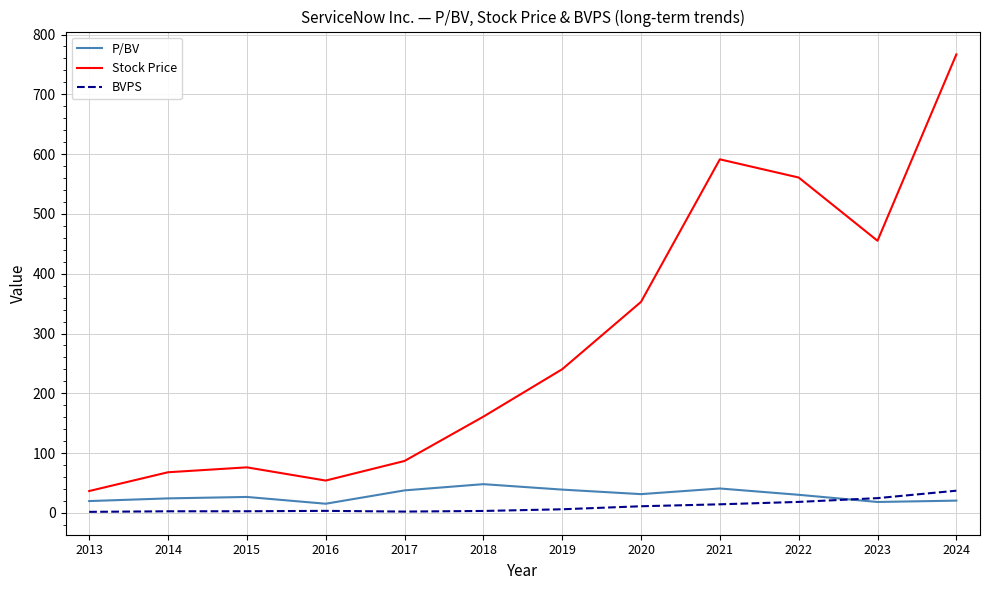

True or false: P/BV and BVPS intersect in this chart.

True